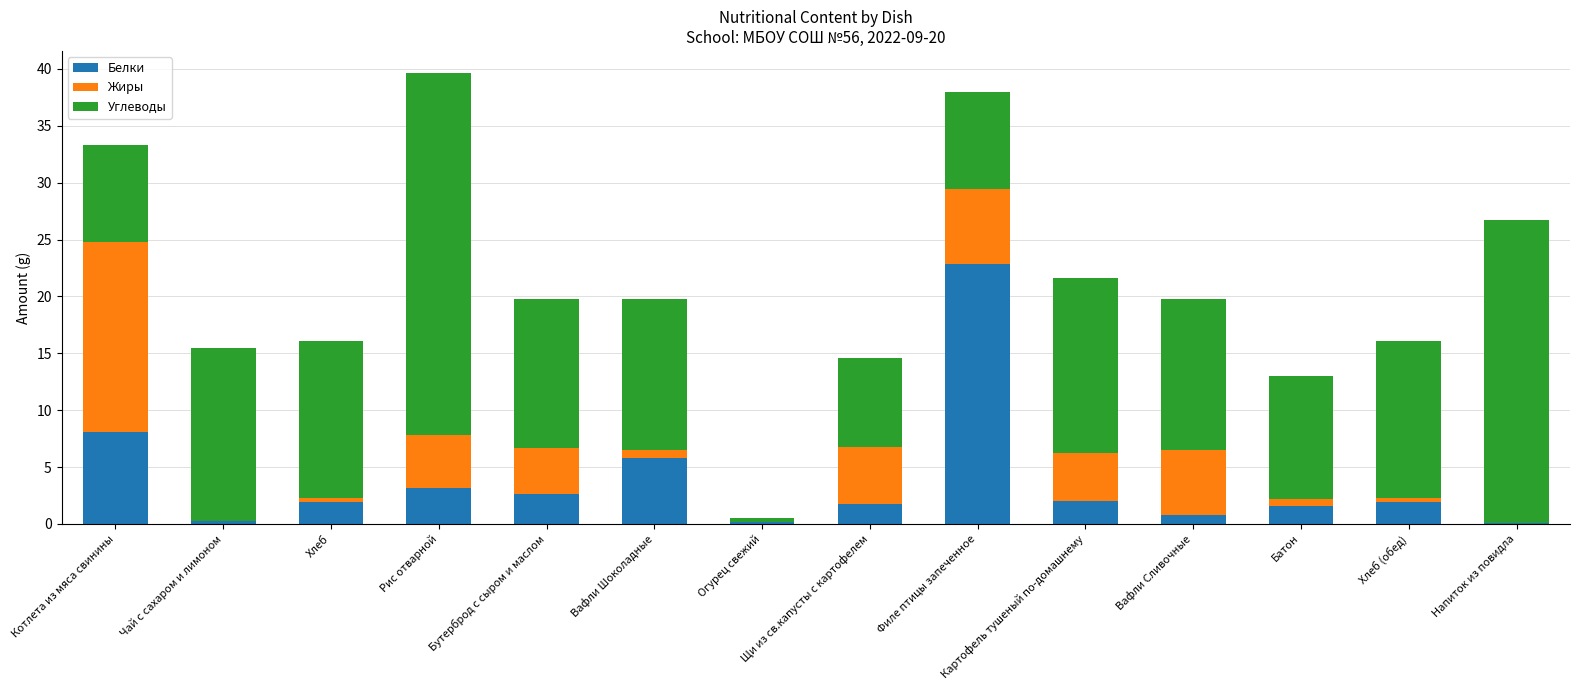

The Белки series shows 8.1 at Котлета из мяса свинины. True or false?

True